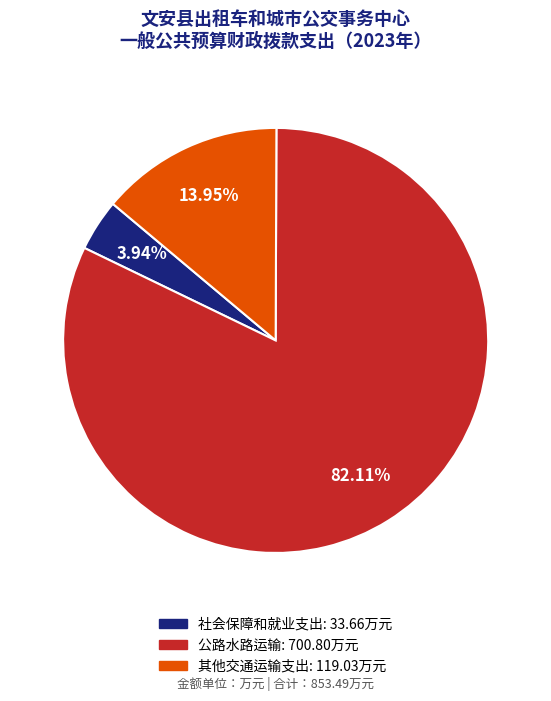

What is the smallest slice in the pie chart?

社会保障和就业支出